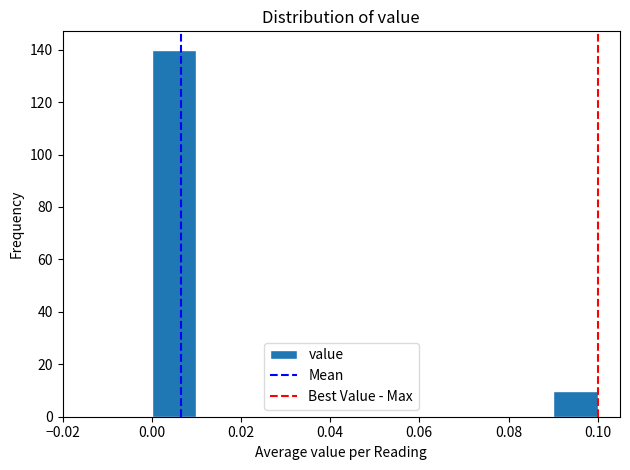

Which range on the x-axis has the tallest bar?

0.00 to 0.01